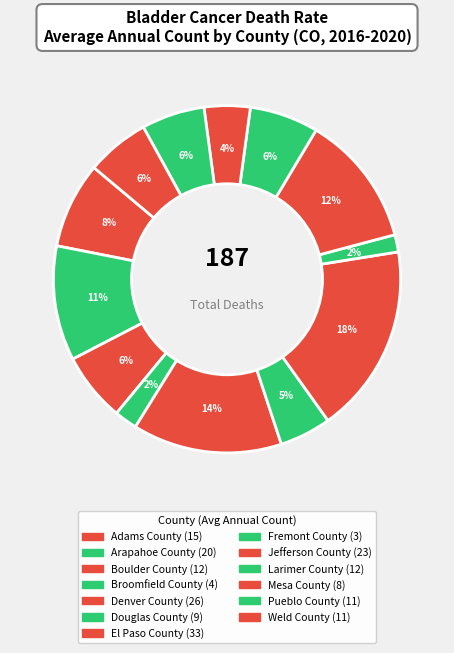

Rank the categories by value from highest to lowest.

El Paso County, Denver County, Jefferson County, Arapahoe County, Adams County, Boulder County, Larimer County, Pueblo County, Weld County, Douglas County, Mesa County, Broomfield County, Fremont County